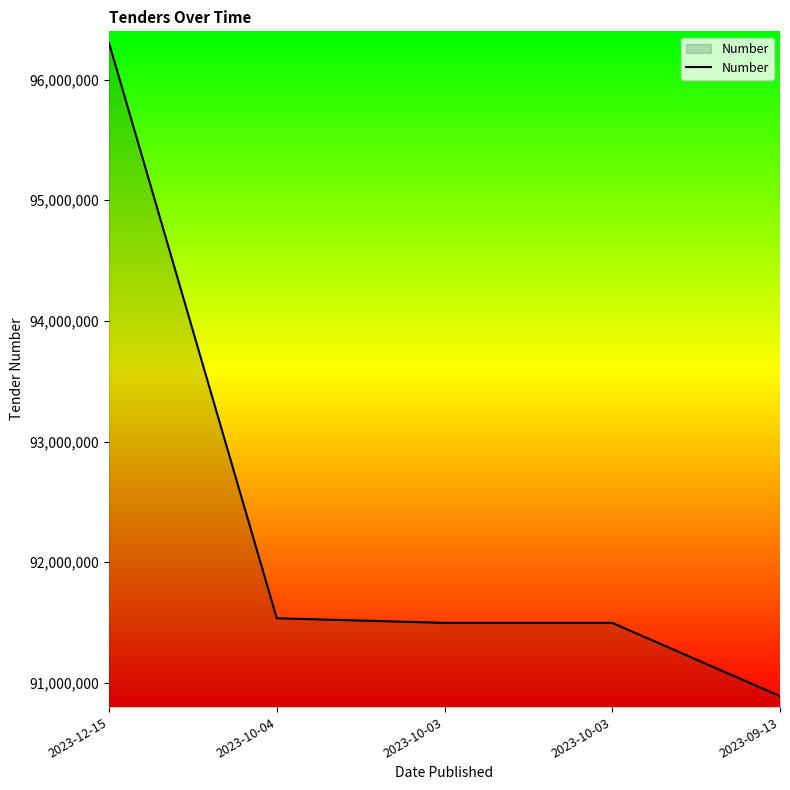

Reading left to right, what are all the values shown in this chart?

96302930	91535923	91497651	91497650	90890786